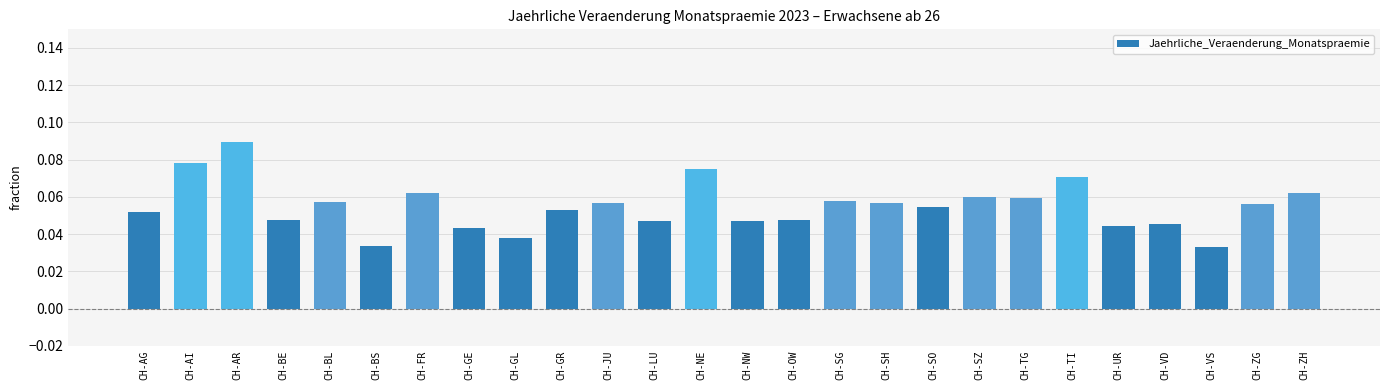

What is the sum of all values?

1.4